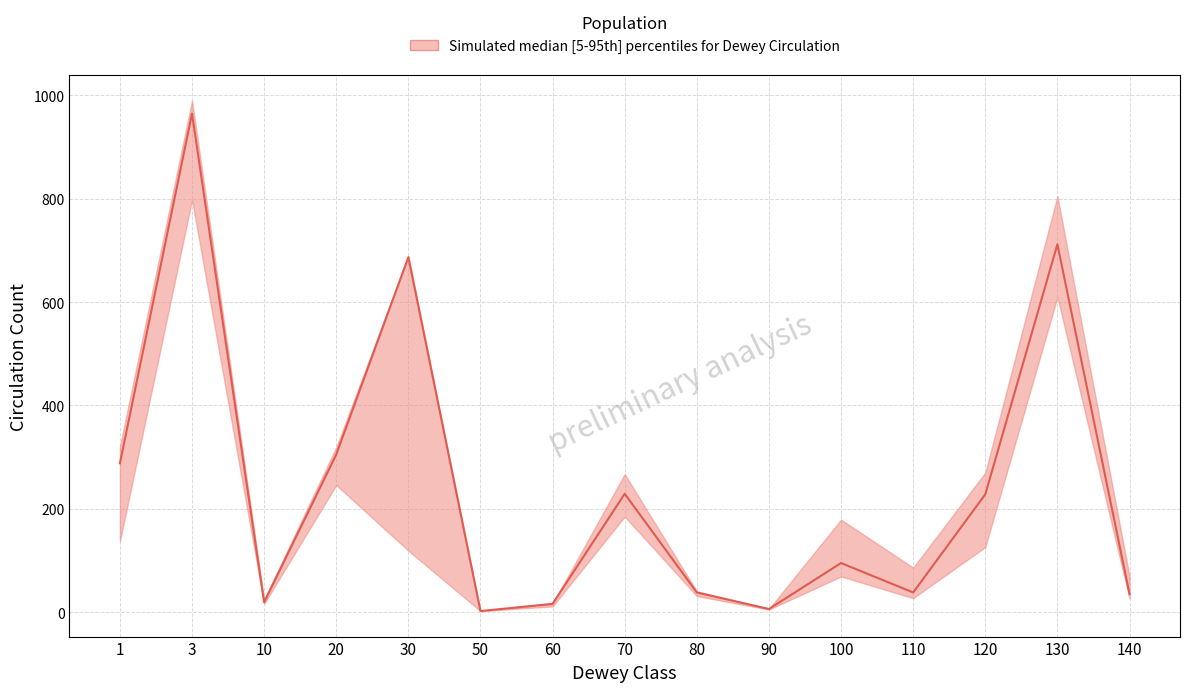

How many lines are shown in the chart?

1